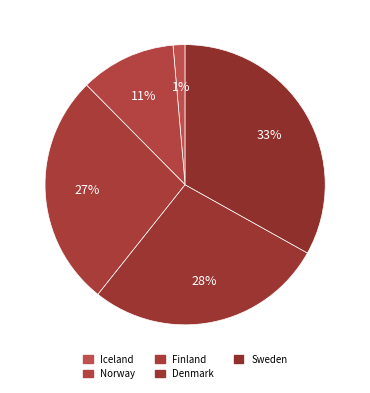

Which category has the biggest portion of the pie?

Sweden